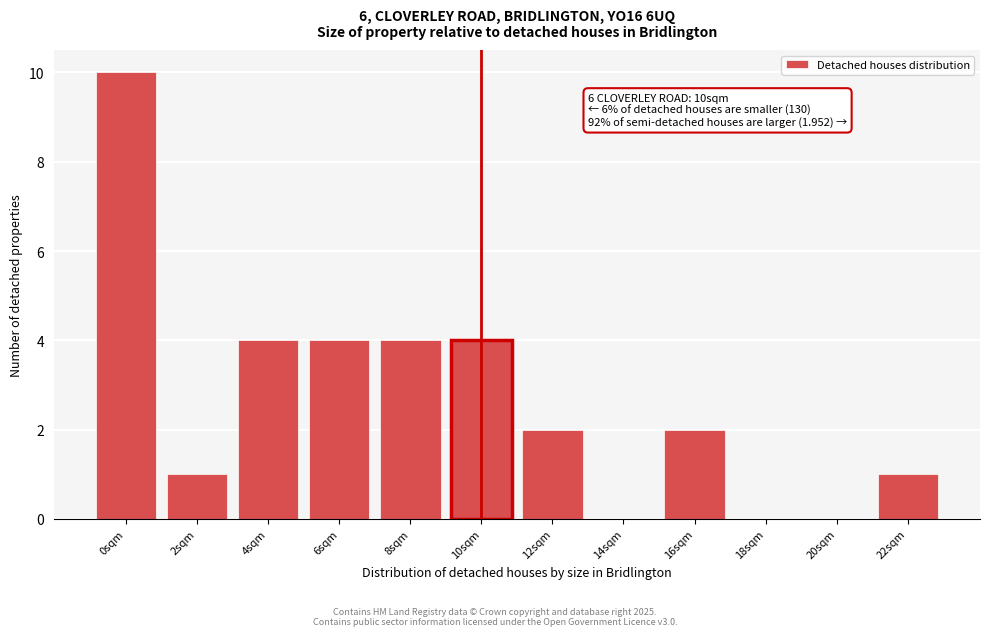

Reading right to left, transcribe all the data shown in this chart.

22sqm=1	20sqm=0	18sqm=0	16sqm=2	14sqm=0	12sqm=2	10sqm=4	8sqm=4	6sqm=4	4sqm=4	2sqm=1	0sqm=10